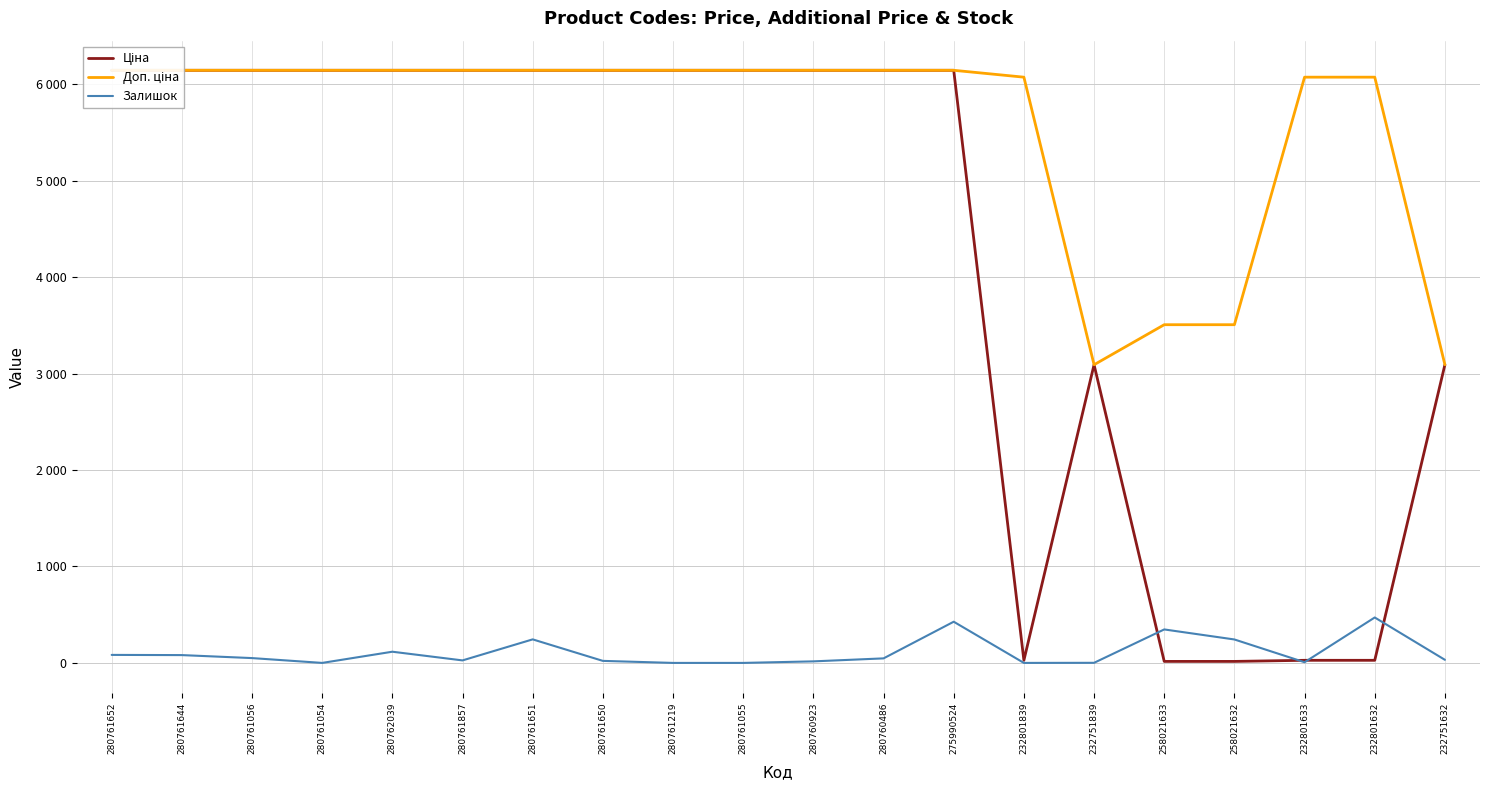

True or false: Доп. ціна has a value of 10833.8 at 280761651.

False